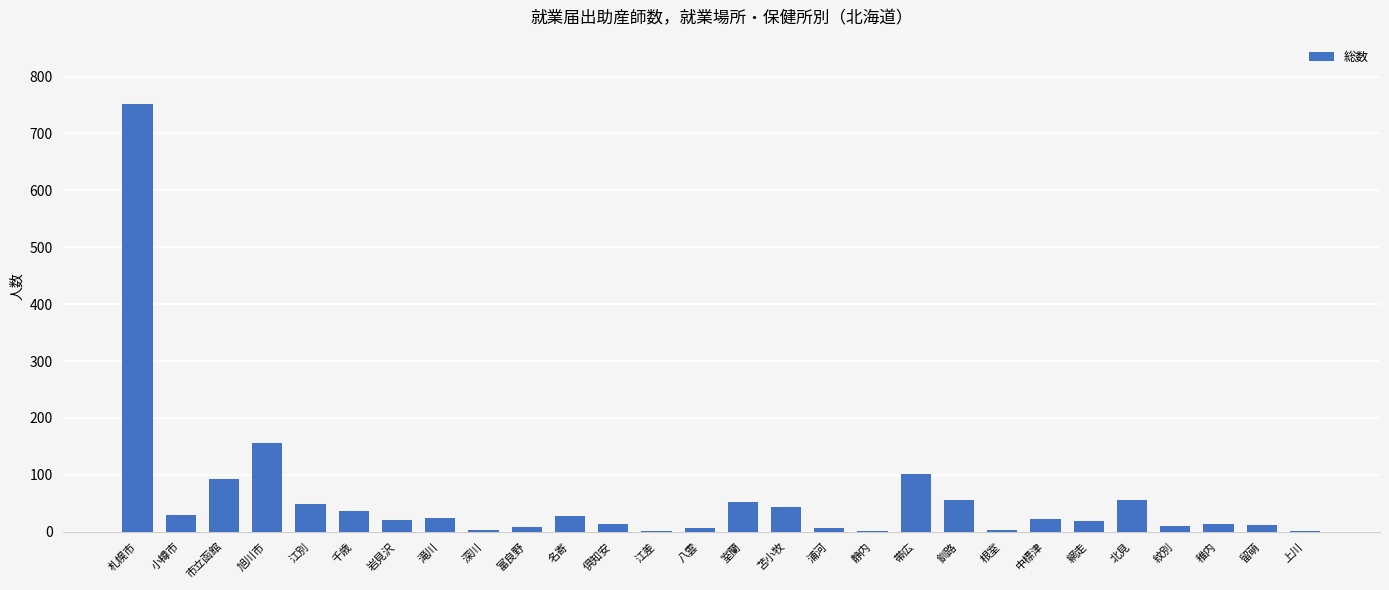

Where is the data nearest to the value 376?

旭川市